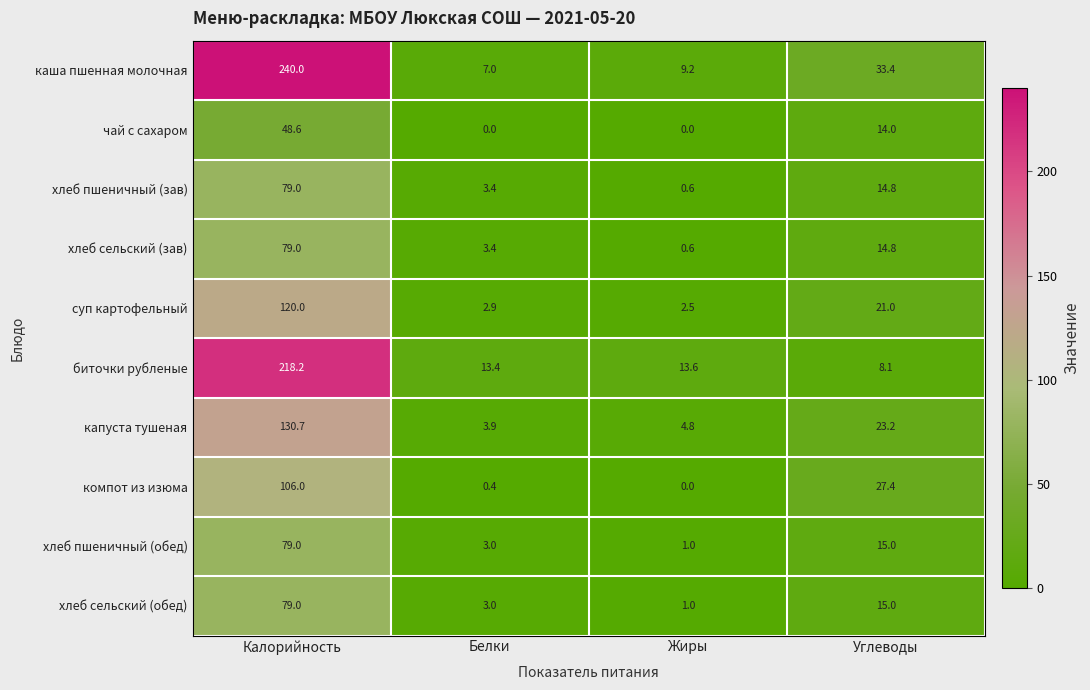

What is the difference between the highest and lowest values at Калорийность?

191.4